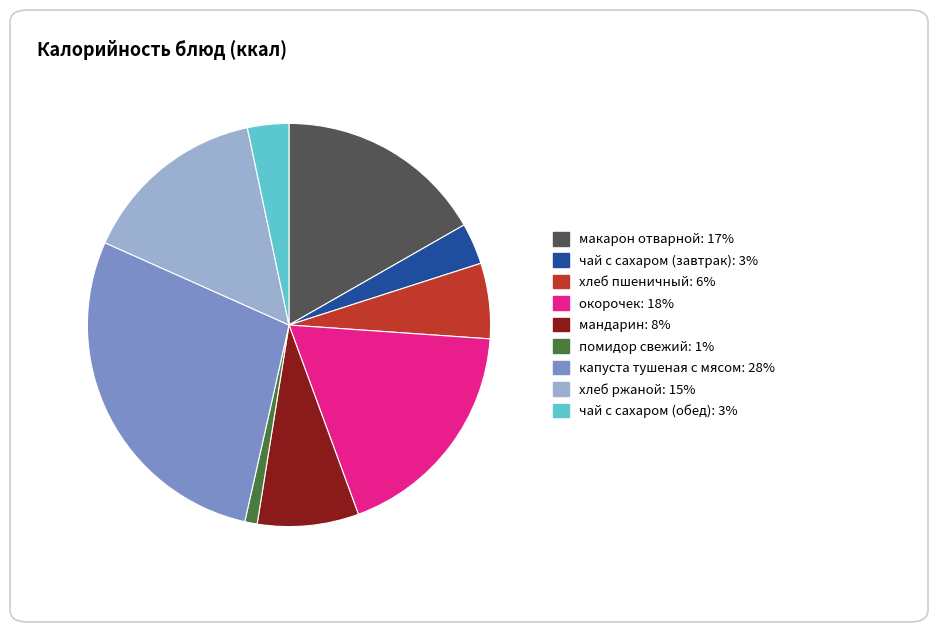

Is it true that чай с сахаром (завтрак) is 3% of the pie?

True